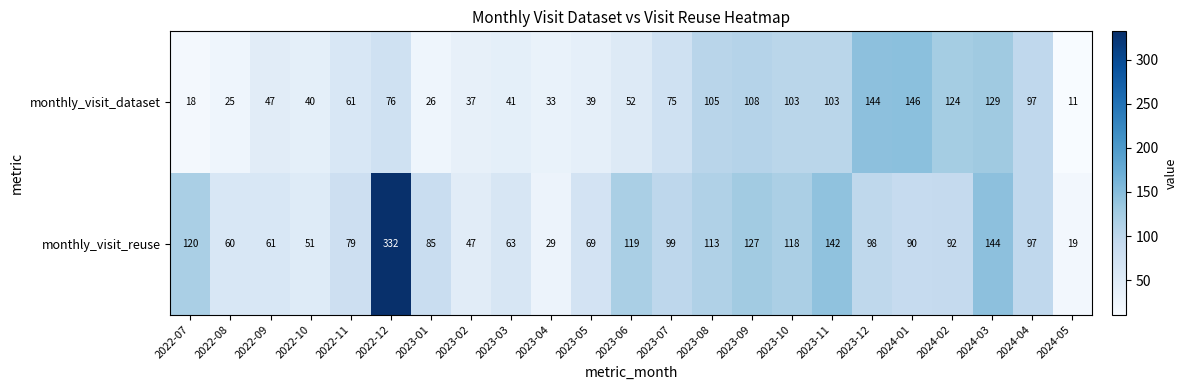

Count the number of data series in this chart.

2